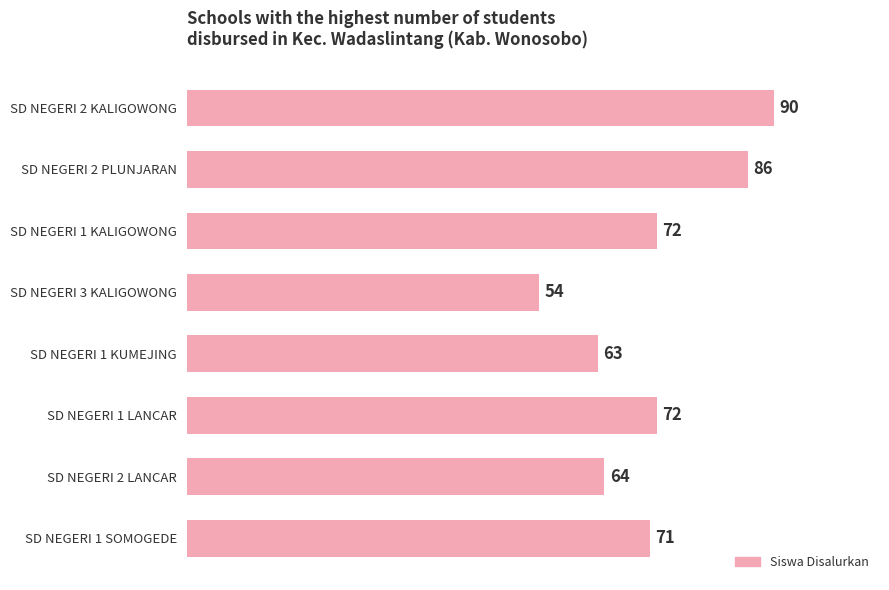

How many data points does each series have?

8